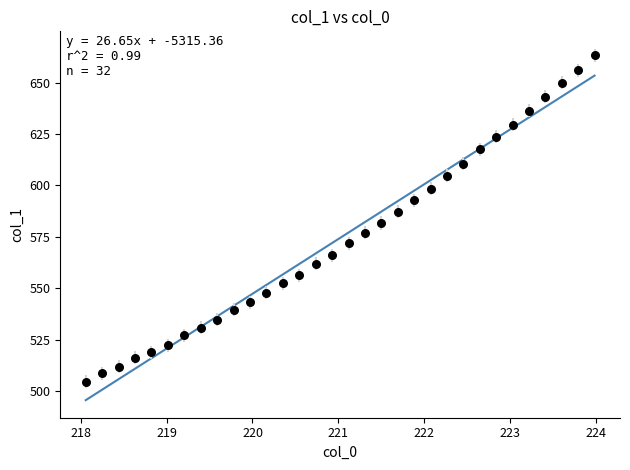

What is the range of Y values (max minus min)?

158.6